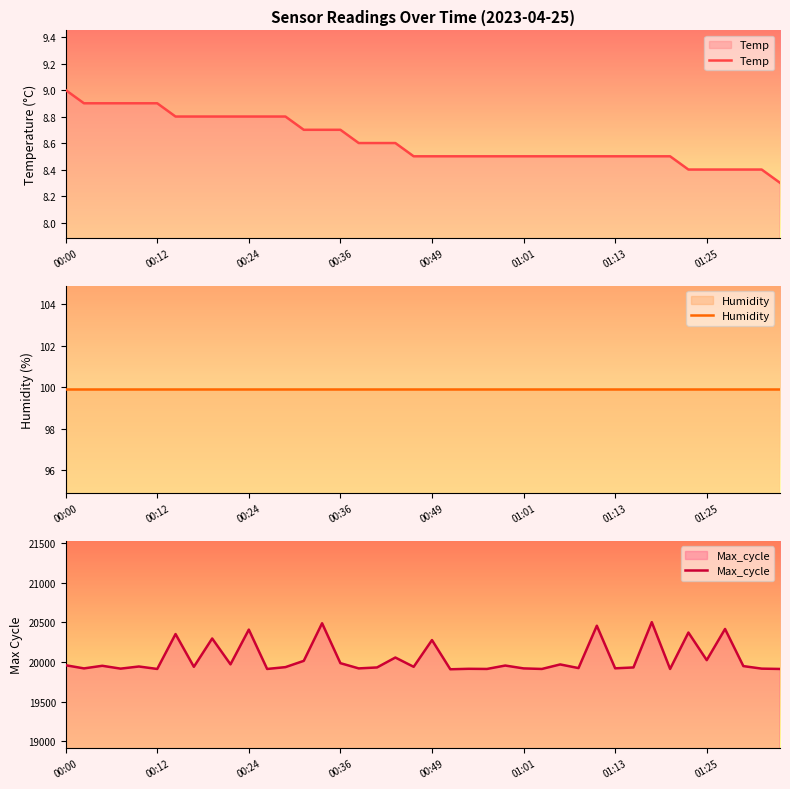

What is the sum of all Max_cycle values?

801781